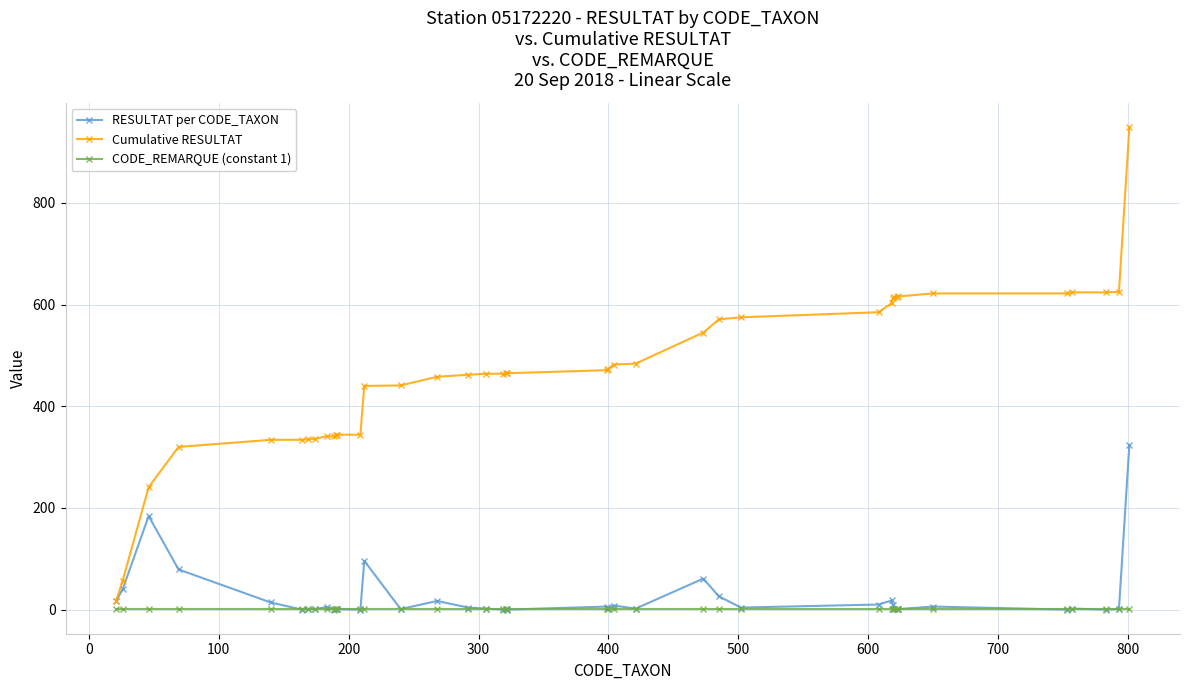

True or false: CODE_REMARQUE (constant 1) and Cumulative RESULTAT intersect in this chart.

False